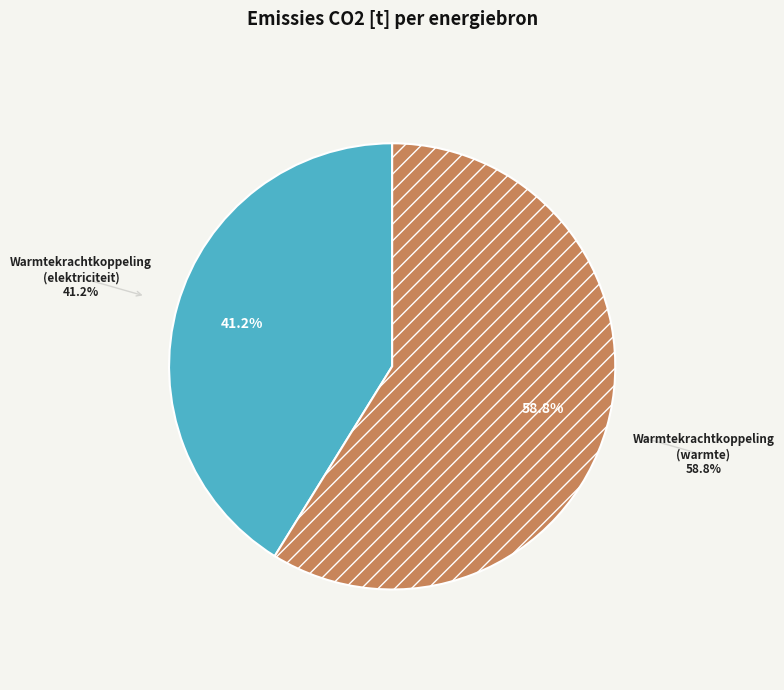

Count the number of slices in the pie.

4